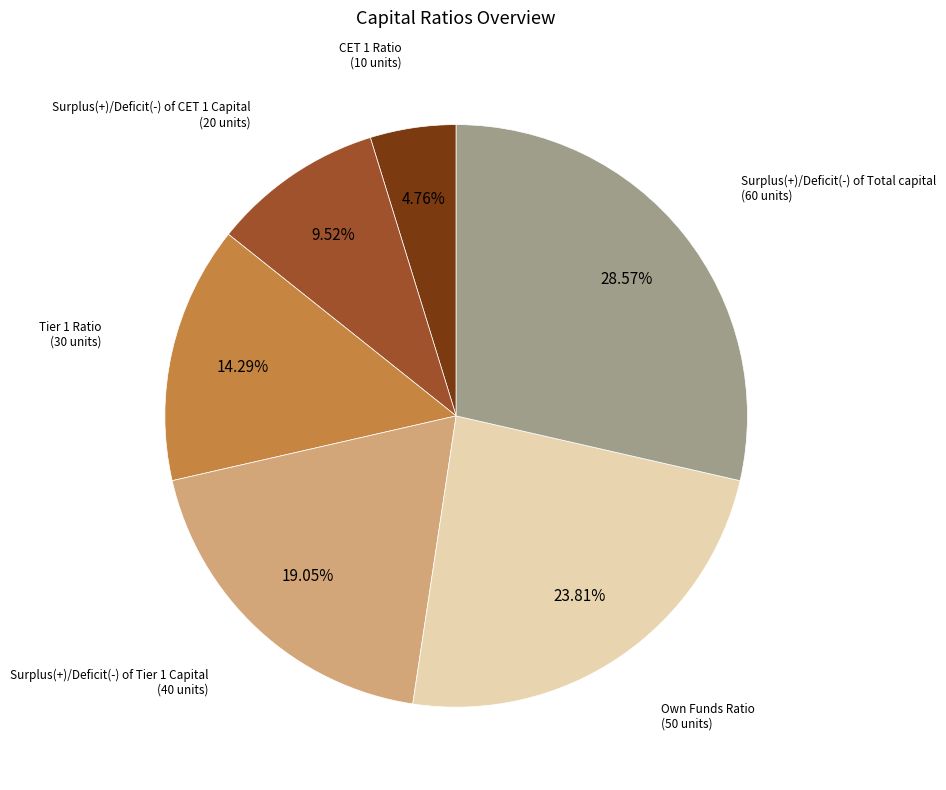

Does any single category account for the majority?

No